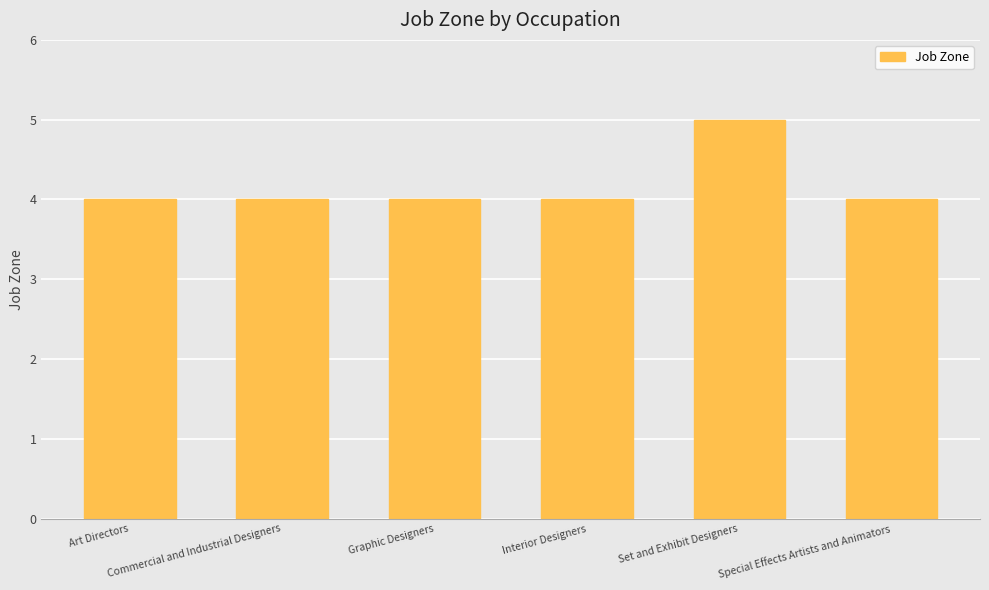

What is the average value?

4